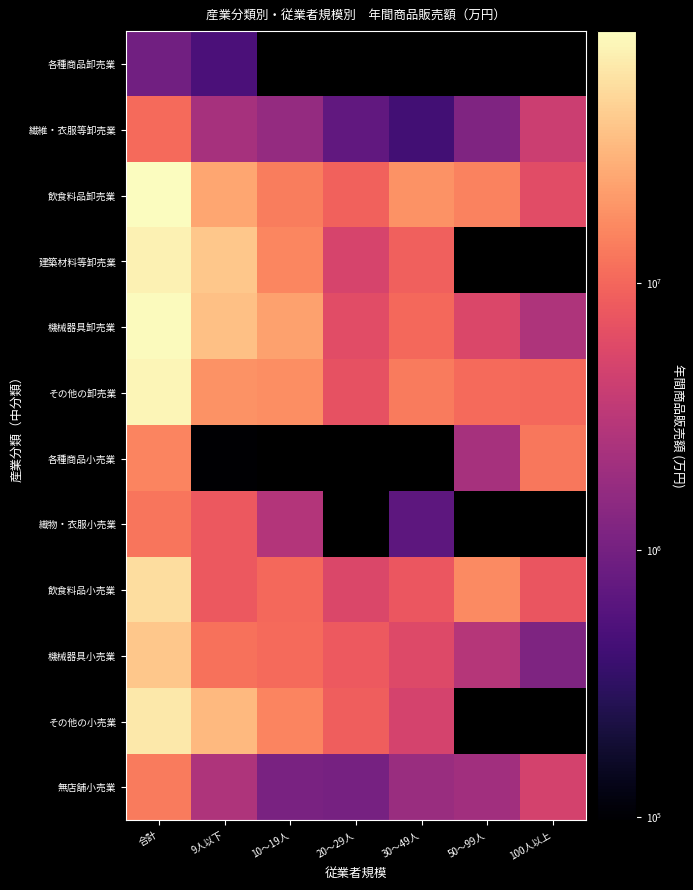

What is the difference between the maximum and minimum values in the その他の卸売業 series?

69826581.0